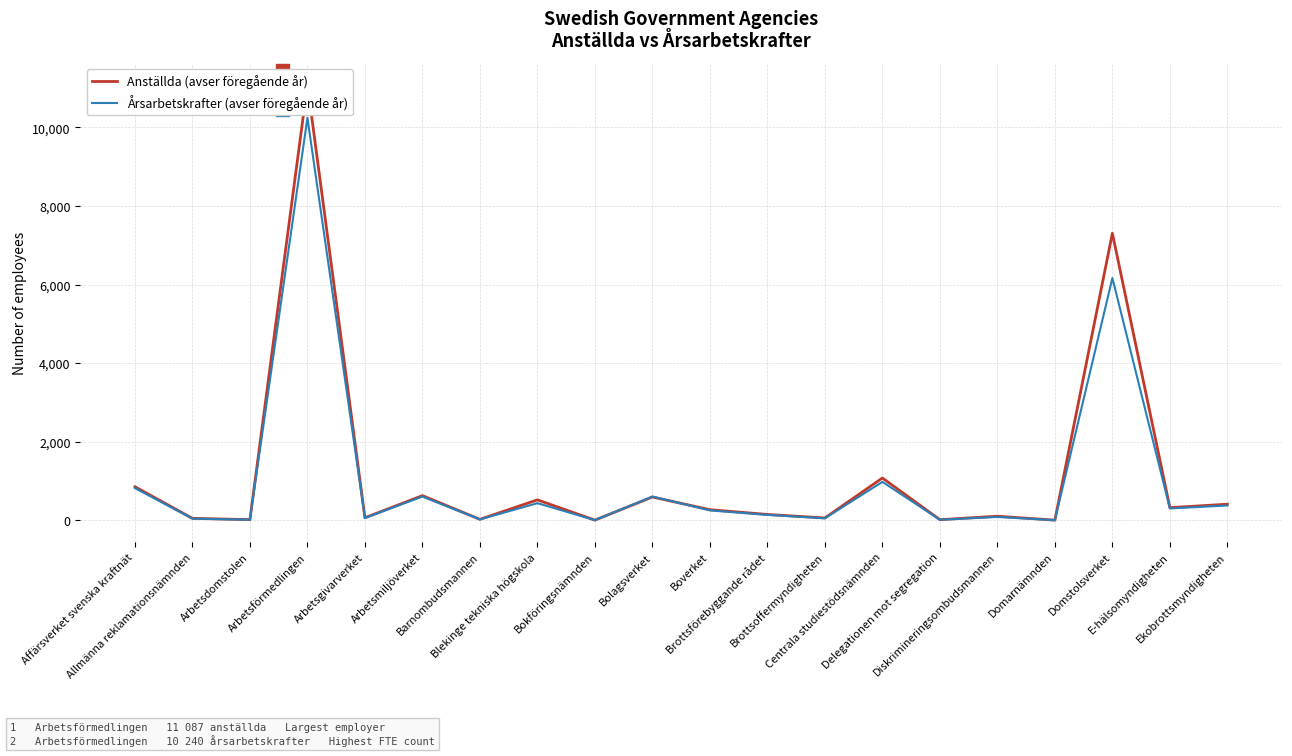

What is the sum of the Årsarbetskrafter (avser föregående år) values at Blekinge tekniska högskola and Arbetsdomstolen?

454